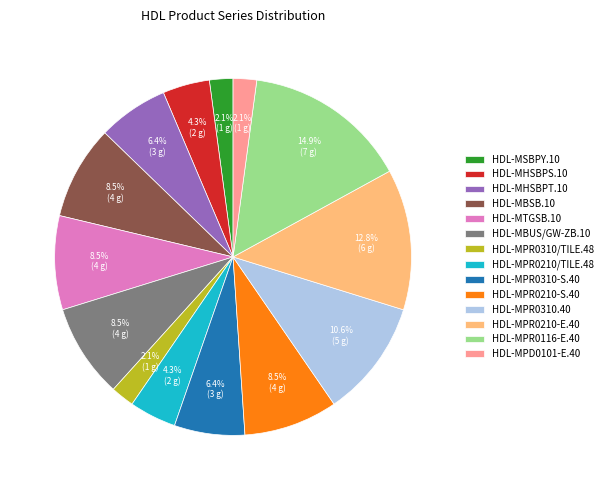

To the nearest percent, what portion does HDL-MSBPY.10 represent?

2%